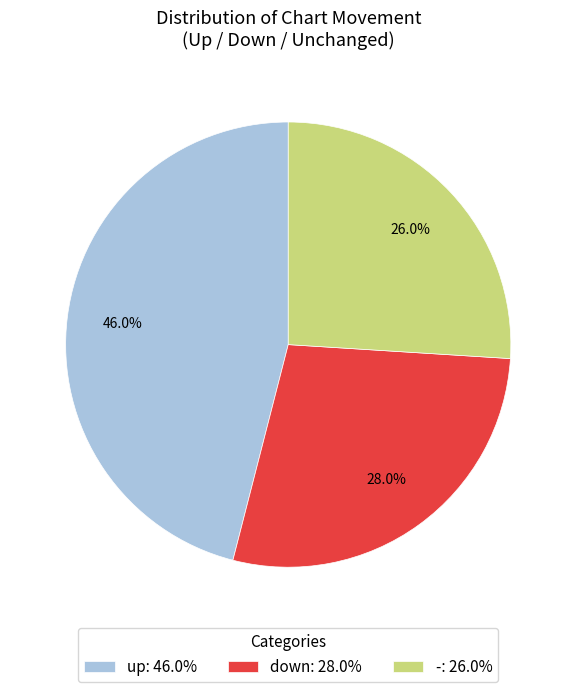

Does - account for over 50% of the chart?

No